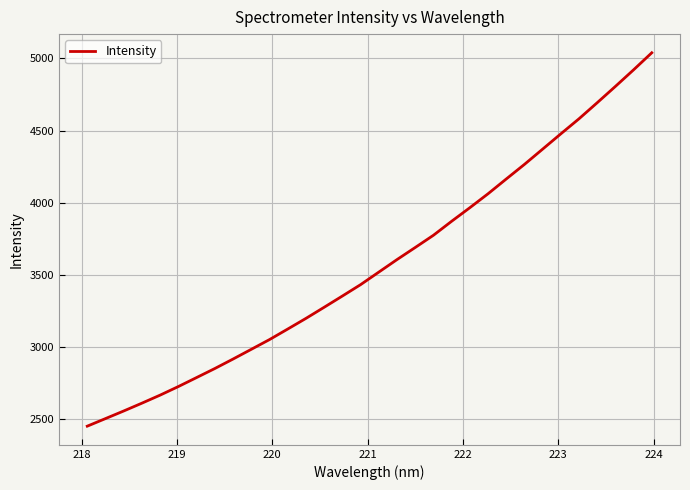

What is the difference between the maximum and minimum values?

2585.1